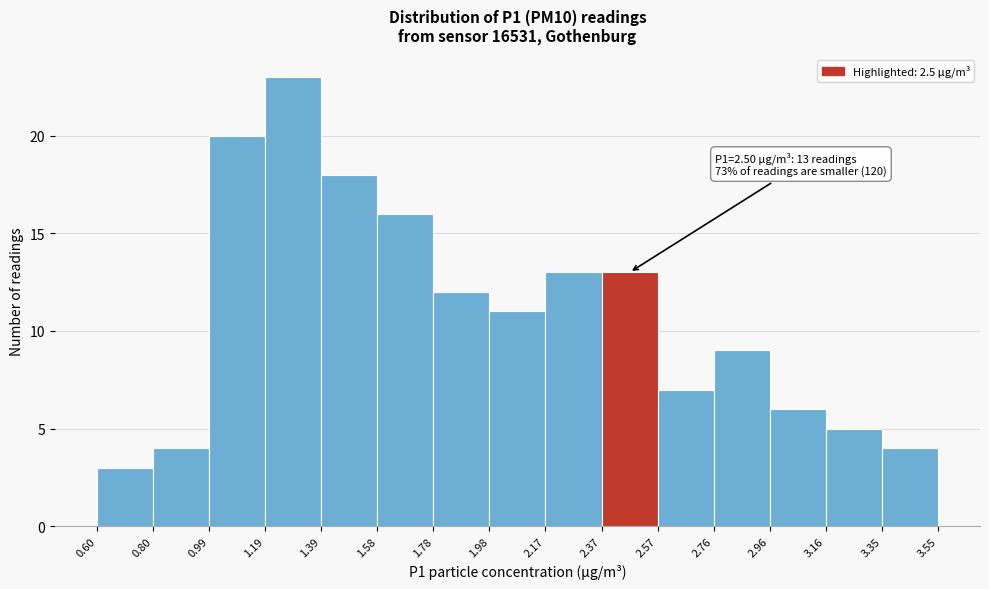

Over which range of the x-axis is the bar tallest?

1.19 to 1.39